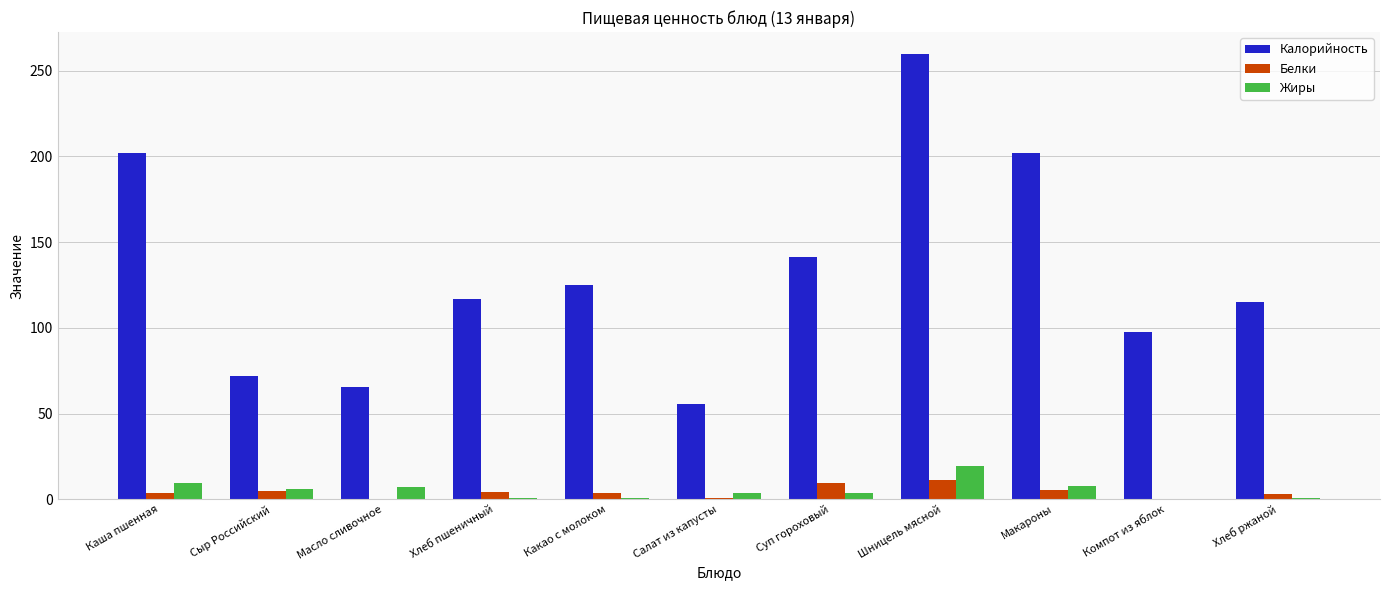

What is the total value across all series at Суп гороховый?

154.6